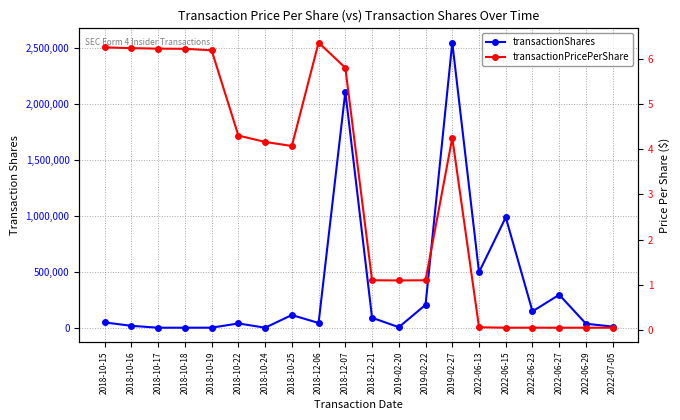

What position from the right is 2018-10-24?

14